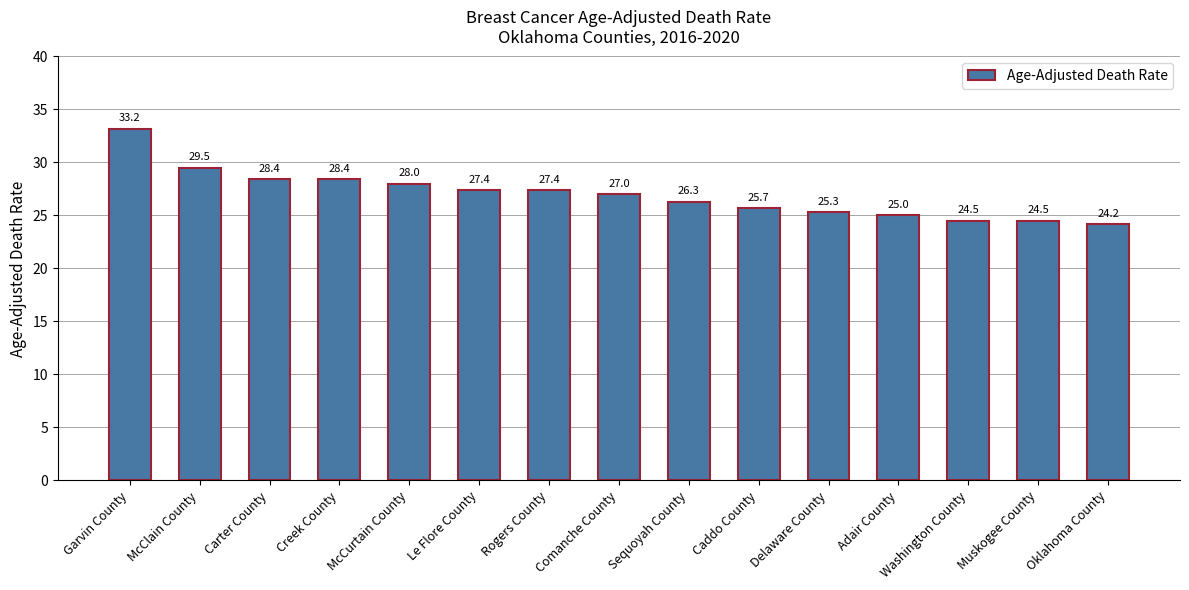

The chart shows a value of 9.2 at McCurtain County. True or false?

False